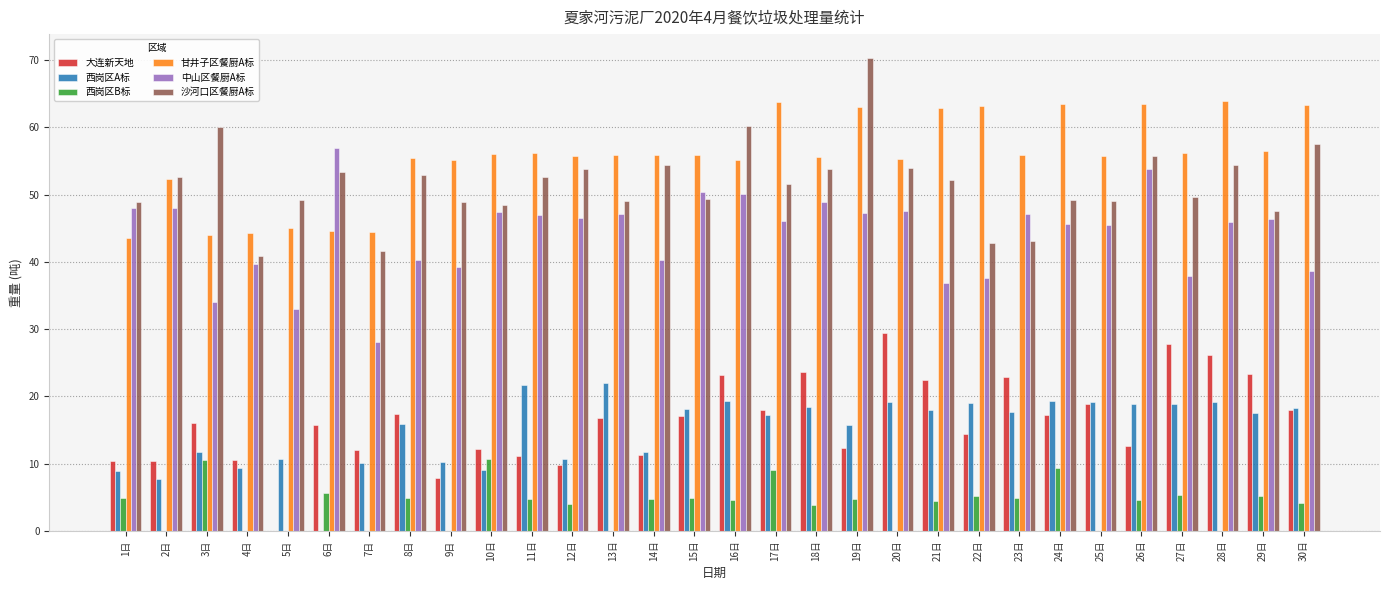

What is the sum of the 大连新天地 values at 20日 and 11日?

40.6